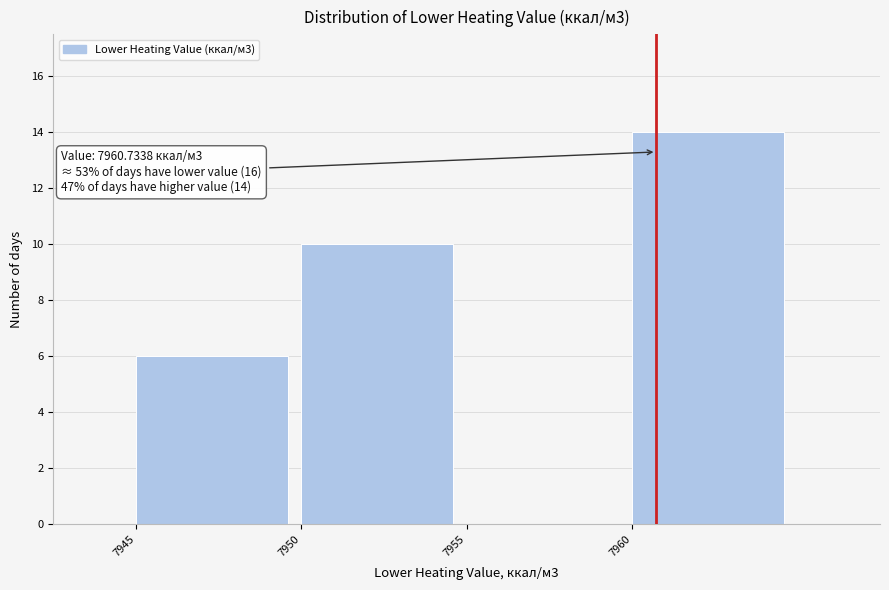

Over which range of the x-axis is the bar tallest?

7960 to 7965